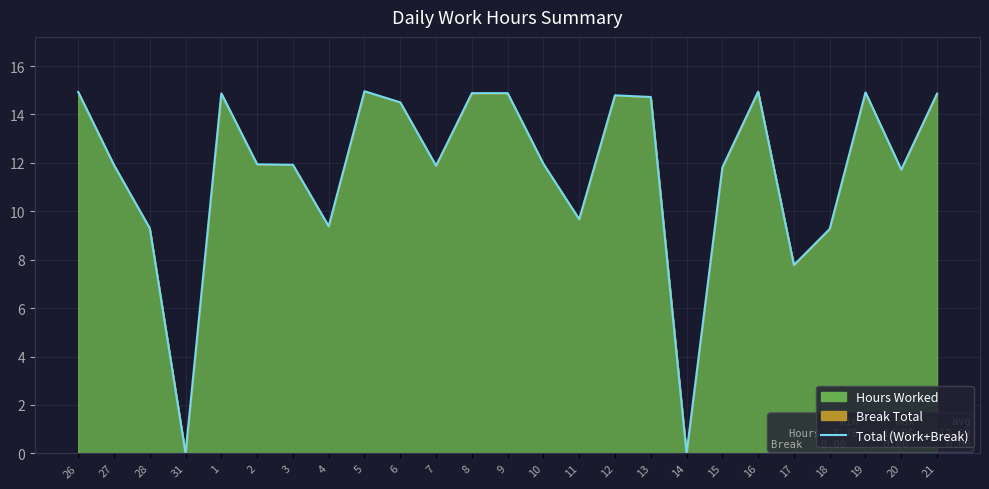

Which label corresponds to the smallest value in the chart?

31